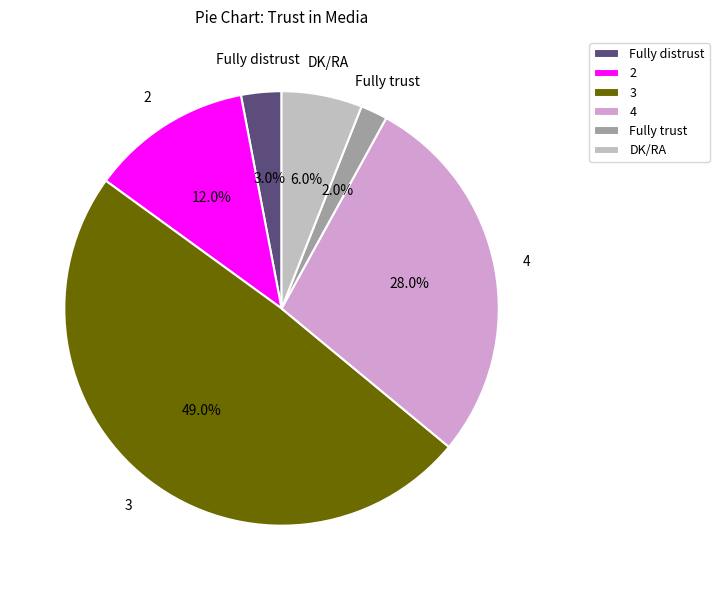

Does 4 account for over 50% of the chart?

No